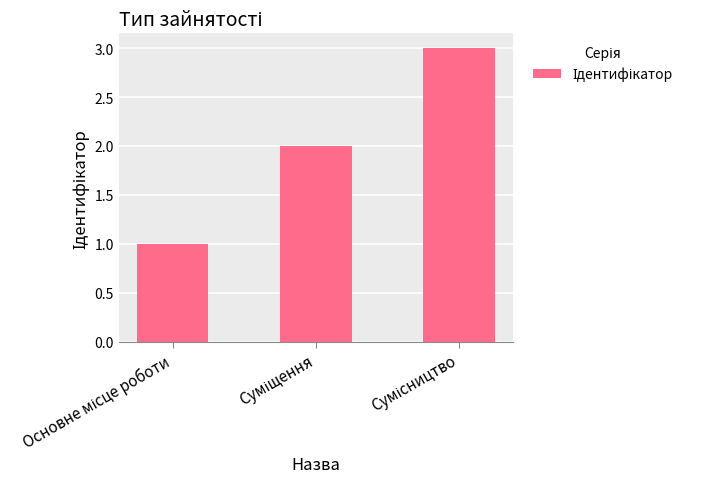

How many categories are shown in the chart?

3